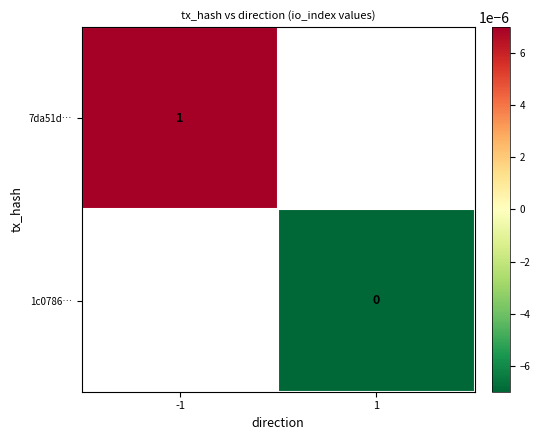

The 7da51d… series shows 1.0 at -1. True or false?

True